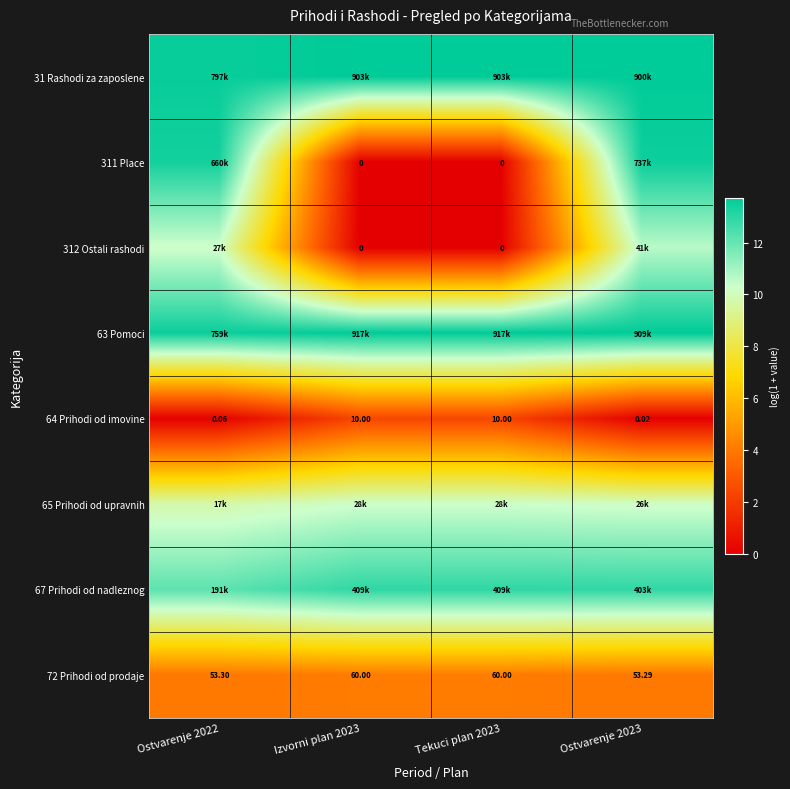

Between Izvorni plan 2023 and Ostvarenje 2023, which is larger?

Izvorni plan 2023